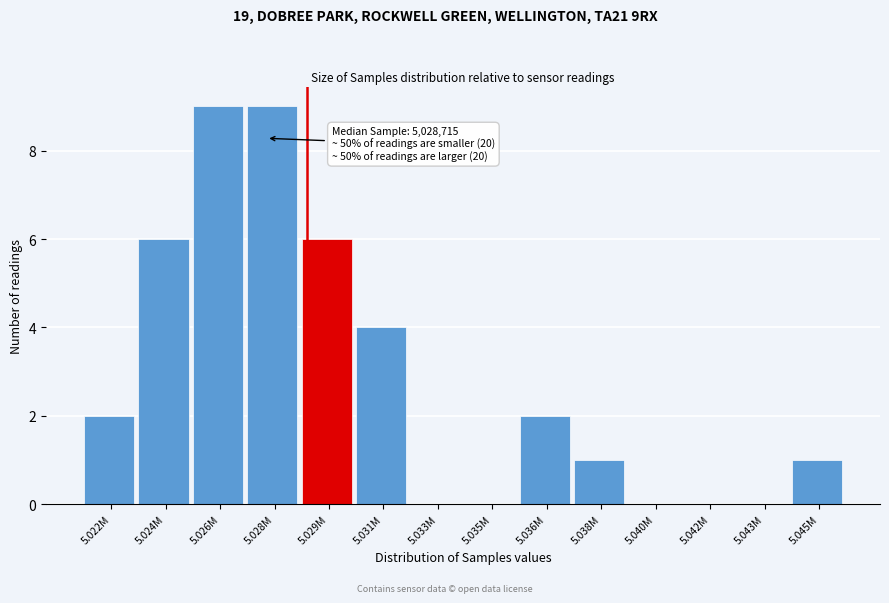

Reading left to right, extract all data points from this chart.

5.022M=2	5.024M=6	5.026M=9	5.028M=9	5.029M=6	5.031M=4	5.033M=0	5.035M=0	5.036M=2	5.038M=1	5.040M=0	5.042M=0	5.043M=0	5.045M=1